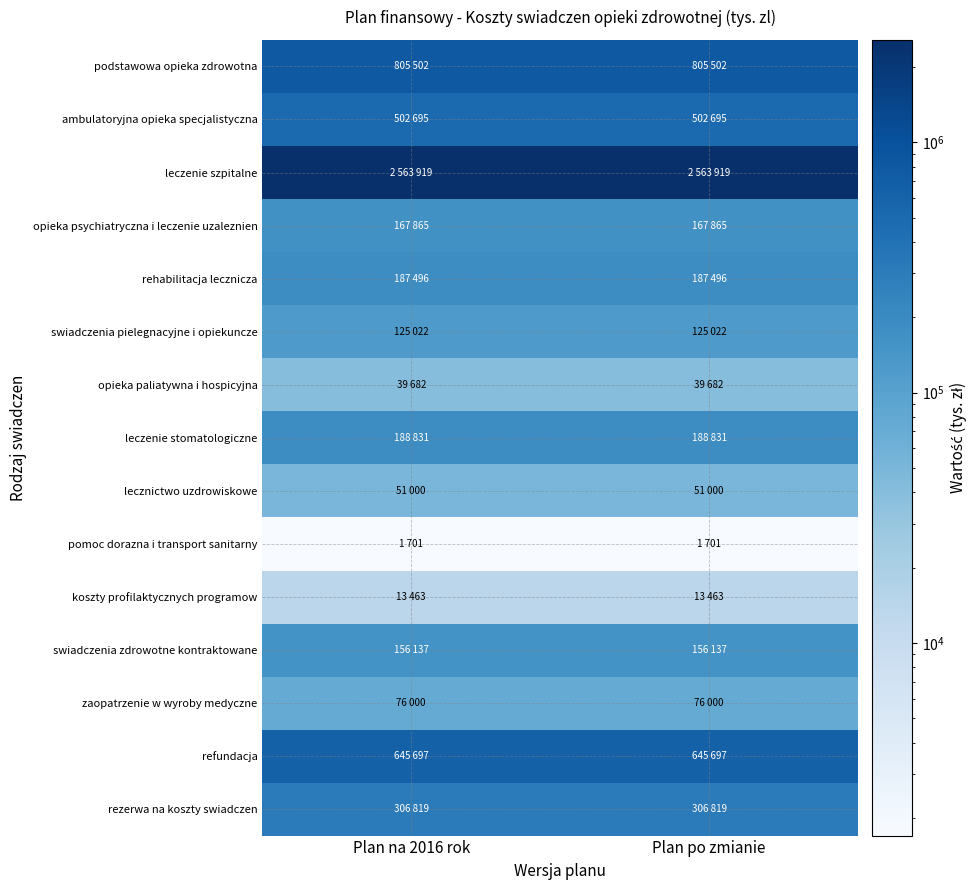

At which category is the sum across all series the highest?

Plan na 2016 rok